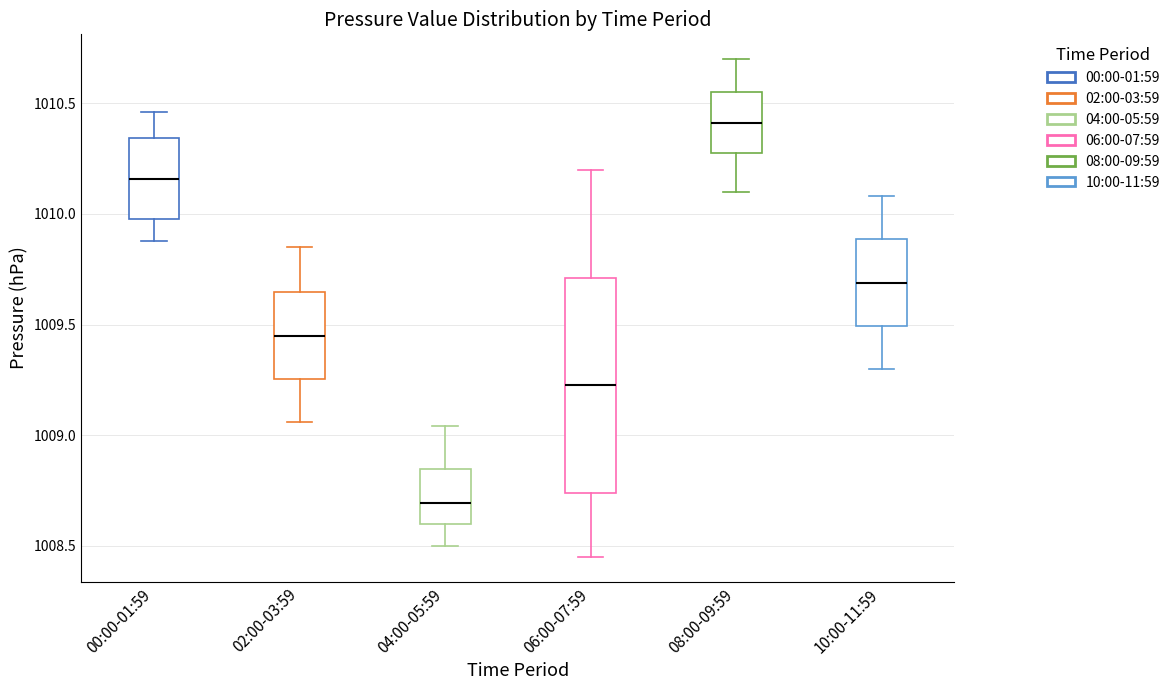

Where does the upper whisker of the box for 08:00-09:59 end on the y-axis? The values are not printed on the chart, so give them approximately, as read against the axis.

1010.70